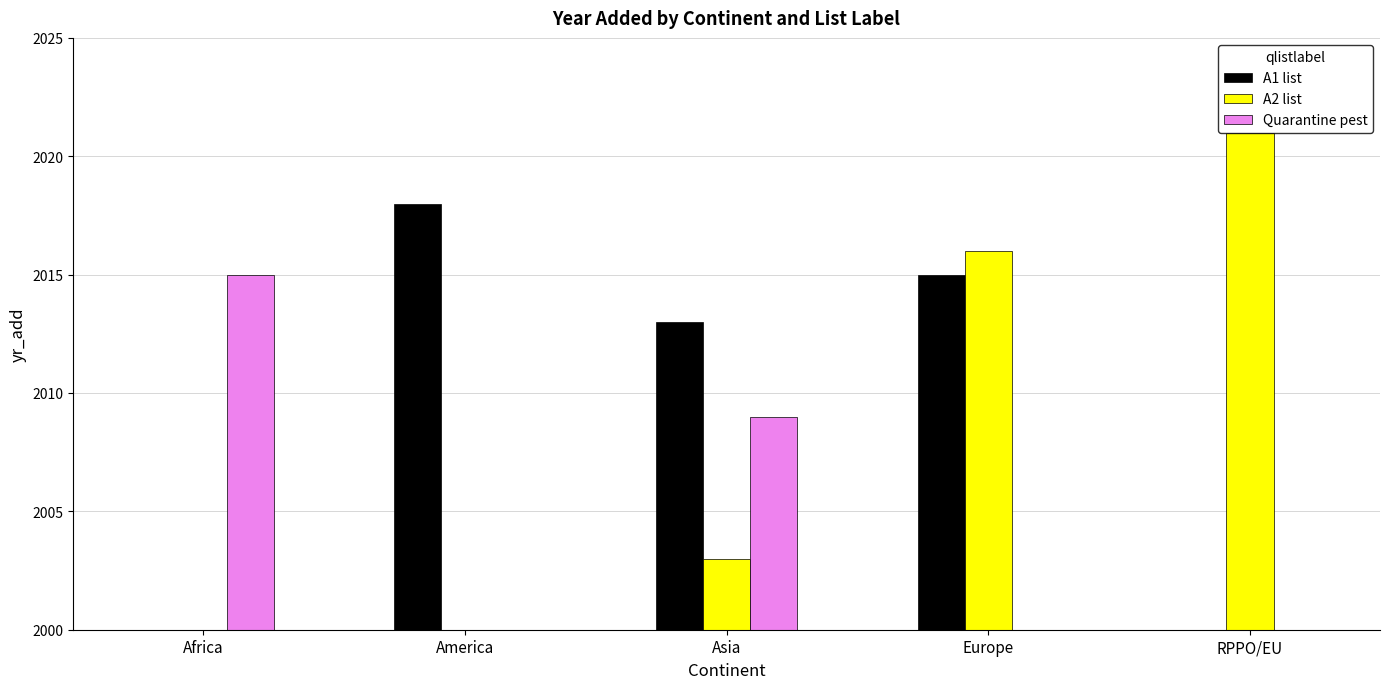

What are all the series names shown in the legend?

A1 list, A2 list, Quarantine pest